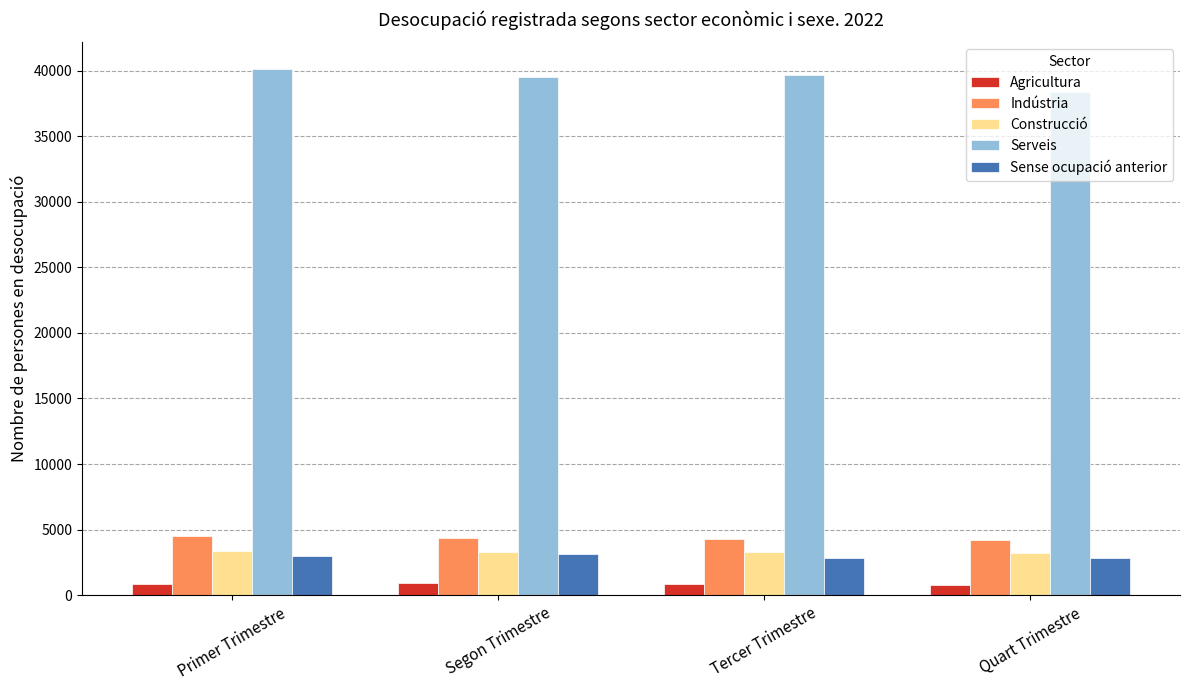

At which label does Indústria first exceed 4364?

Primer Trimestre